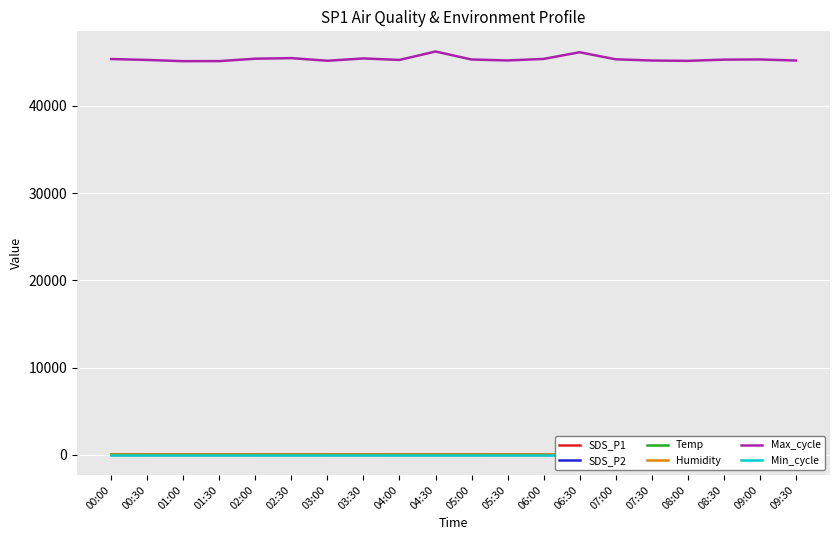

What is the difference between the maximum and minimum values in the Humidity series?

0.5